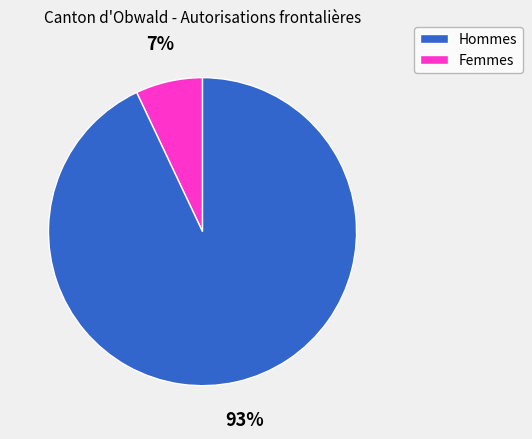

Does any single category account for the majority?

Yes